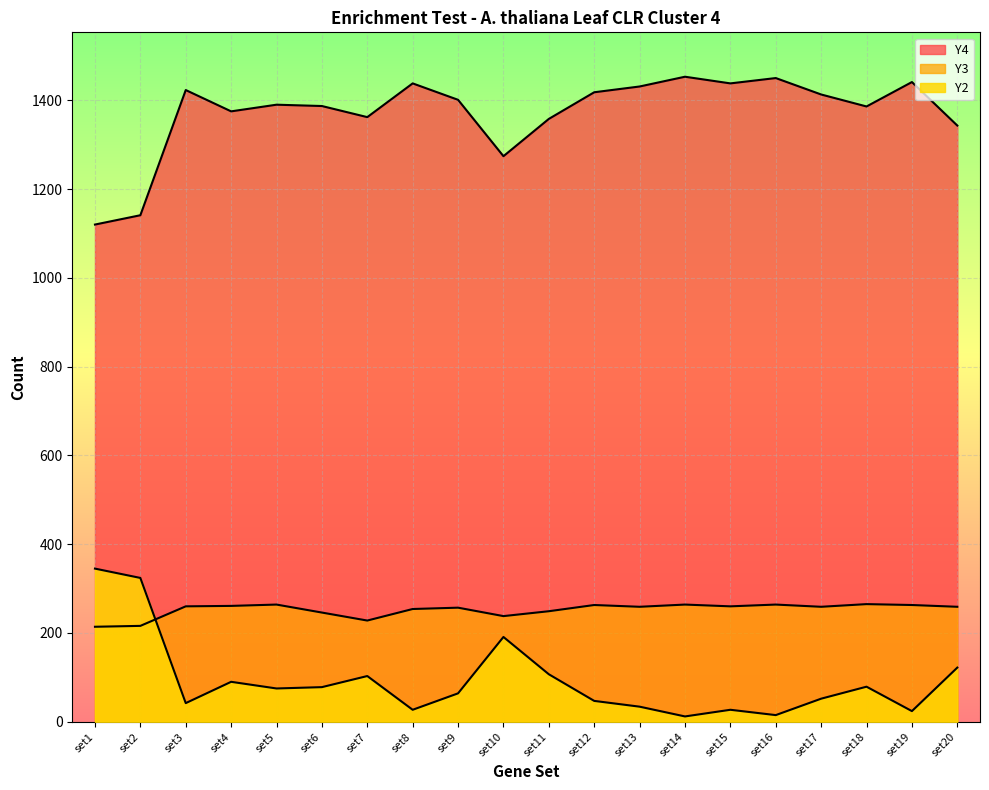

True or false: Y4 has a value of 61 at set3.

False